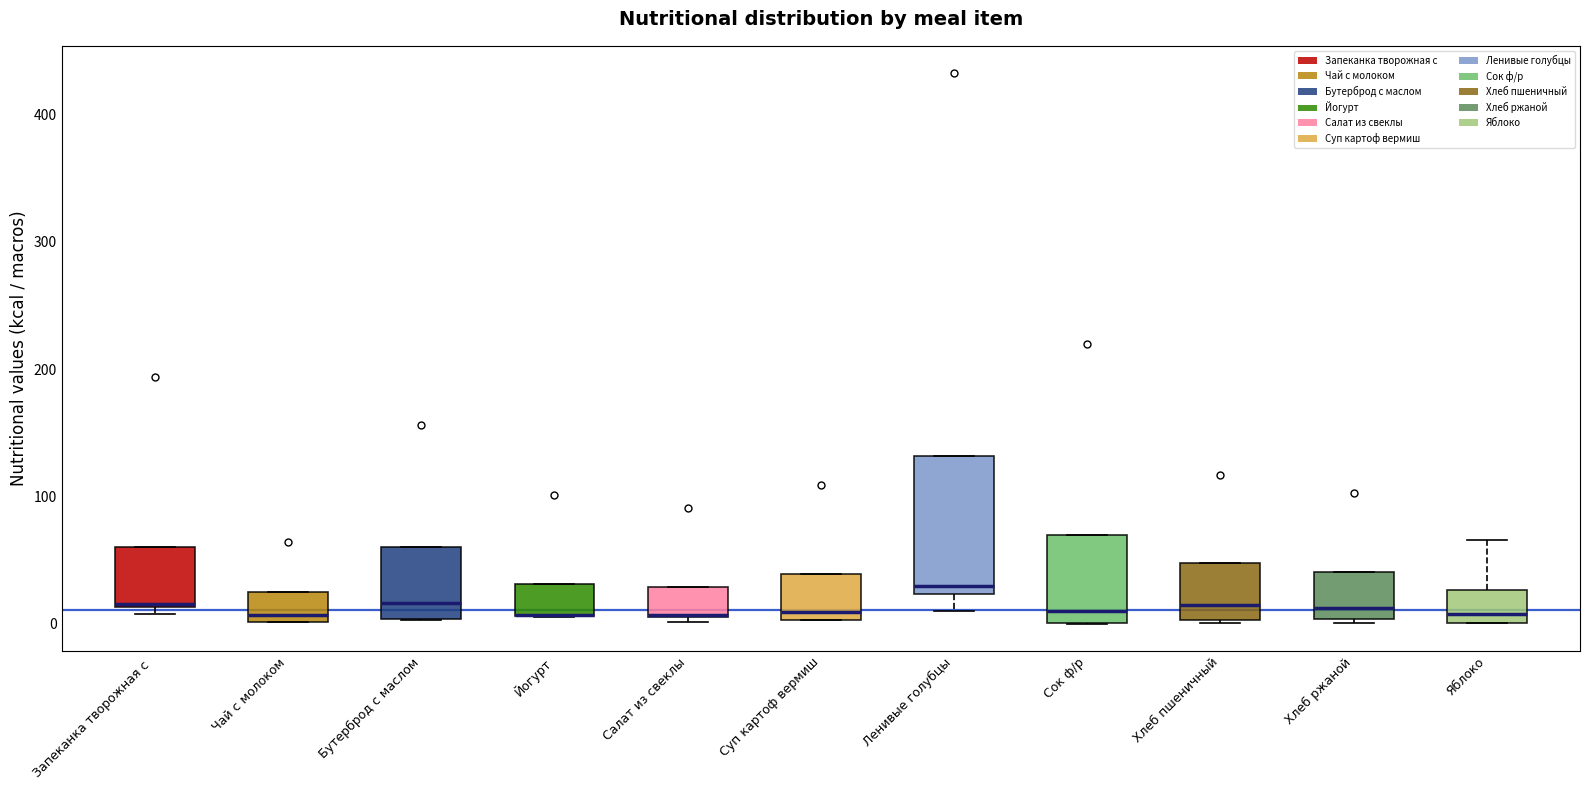

Where does the median line of the box for Хлеб ржаной sit on the y-axis? The values are not printed on the chart, so give them approximately, as read against the axis.

10